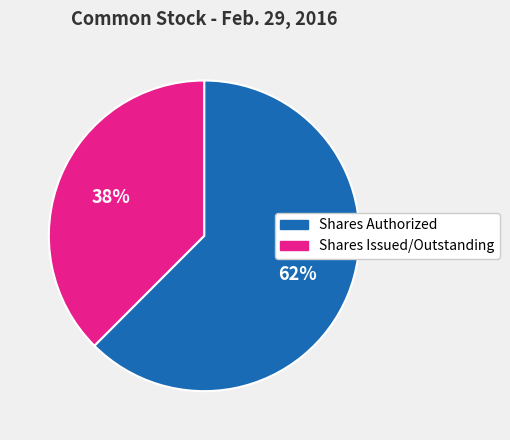

To the nearest percent, what is the combined percentage of Shares Issued/Outstanding and Shares Authorized?

100%